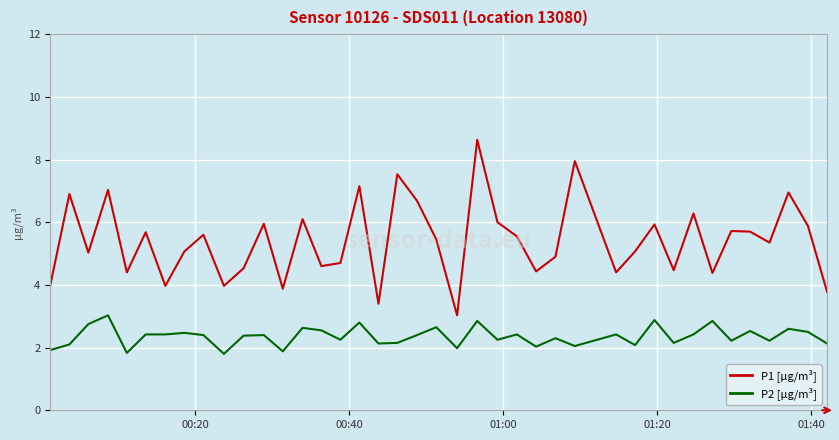

Rank the series by their maximum value, from highest to lowest.

P1 [µg/m³], P2 [µg/m³]